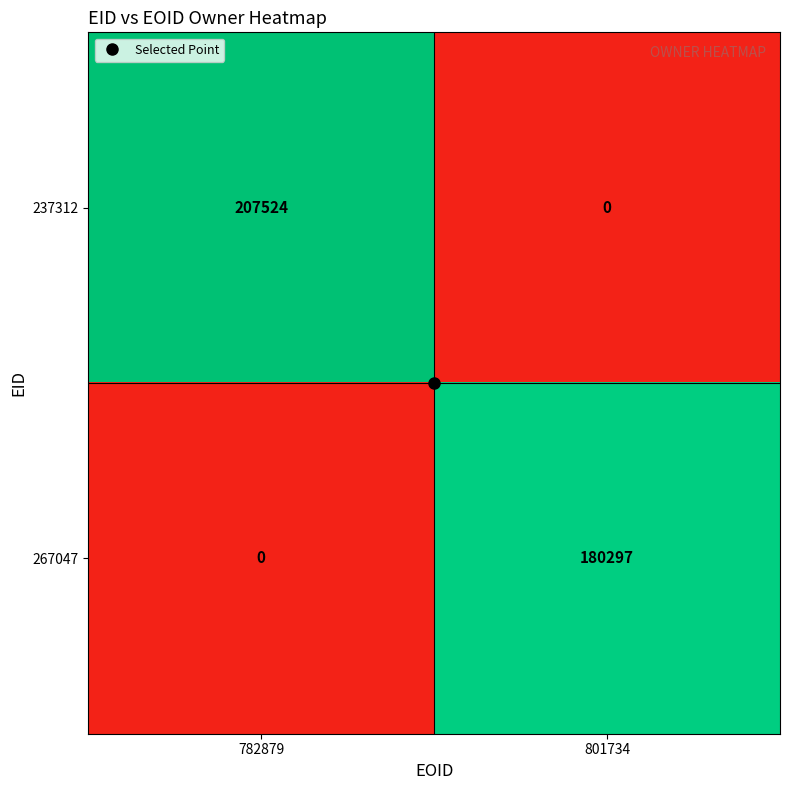

At 782879, list the series in order from largest to smallest.

237312, 267047